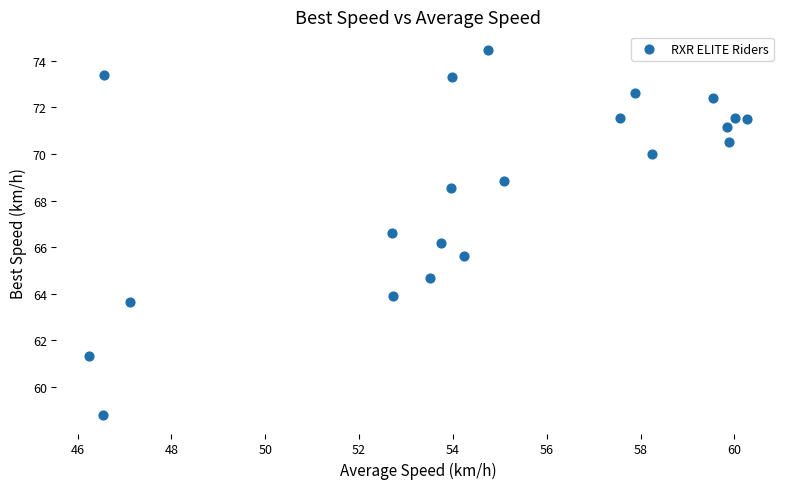

What Y value in the scatter plot is closest to 66?

66.2